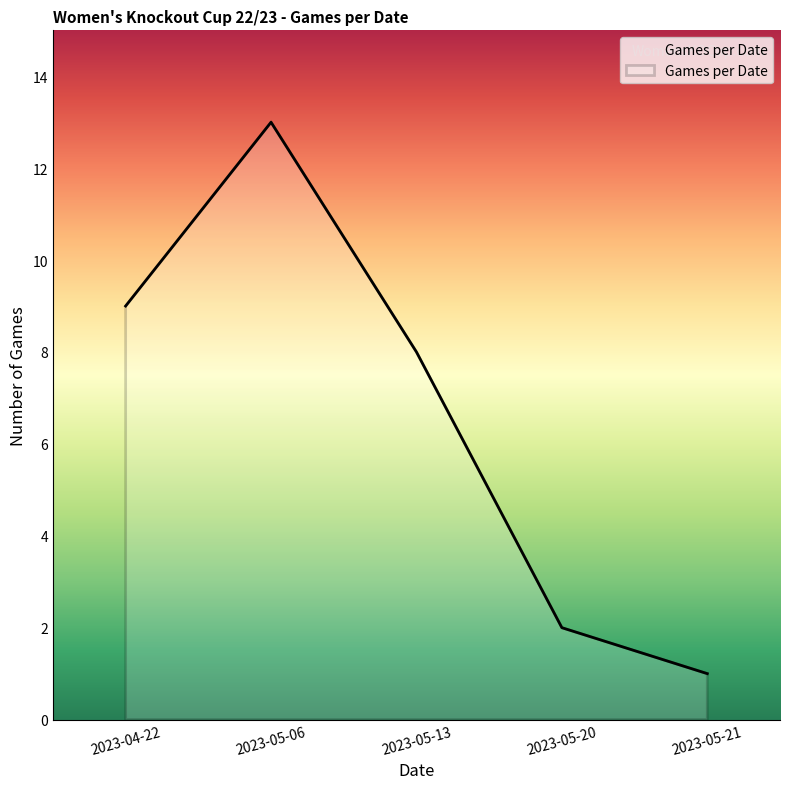

Reading left to right, transcribe all the data shown in this chart.

2023-04-22=9	2023-05-06=13	2023-05-13=8	2023-05-20=2	2023-05-21=1